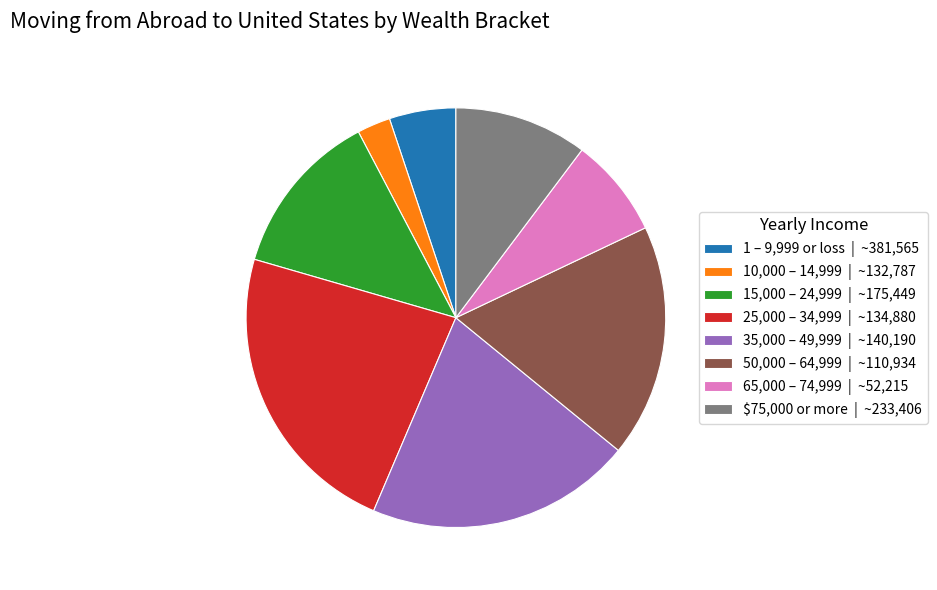

What is the smallest slice in the pie chart?

10,000 – 14,999 | ~132,787